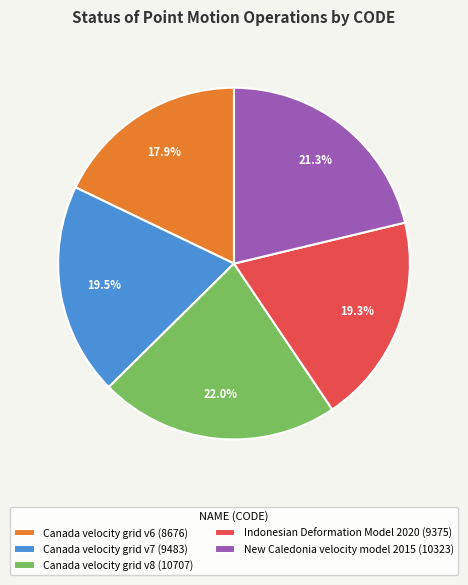

How many slices are in this pie chart?

5